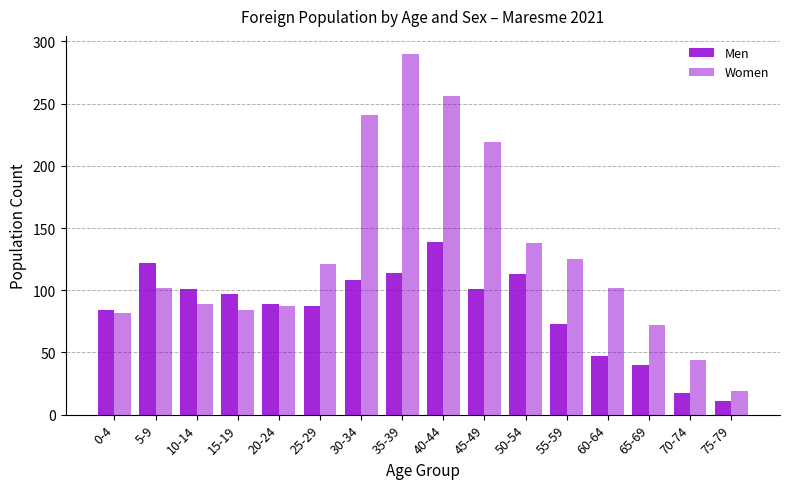

Which label corresponds to the smallest value in the chart?

75-79